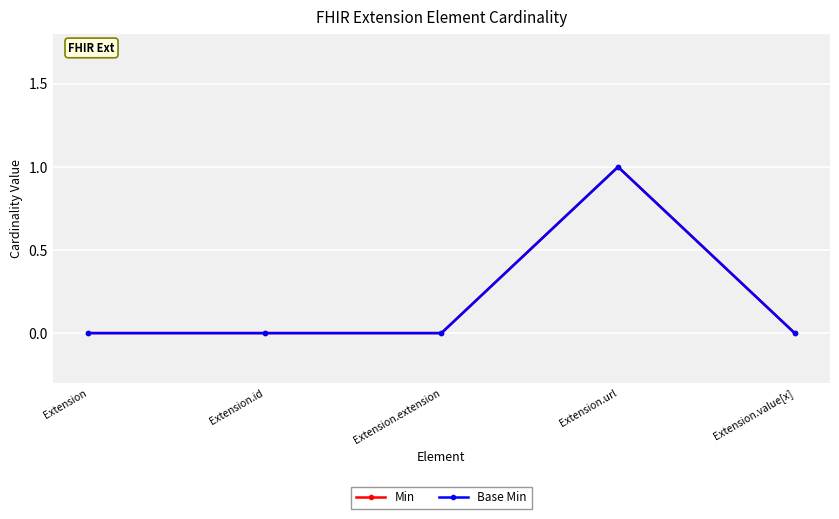

Does the chart have visible grid lines?

Yes